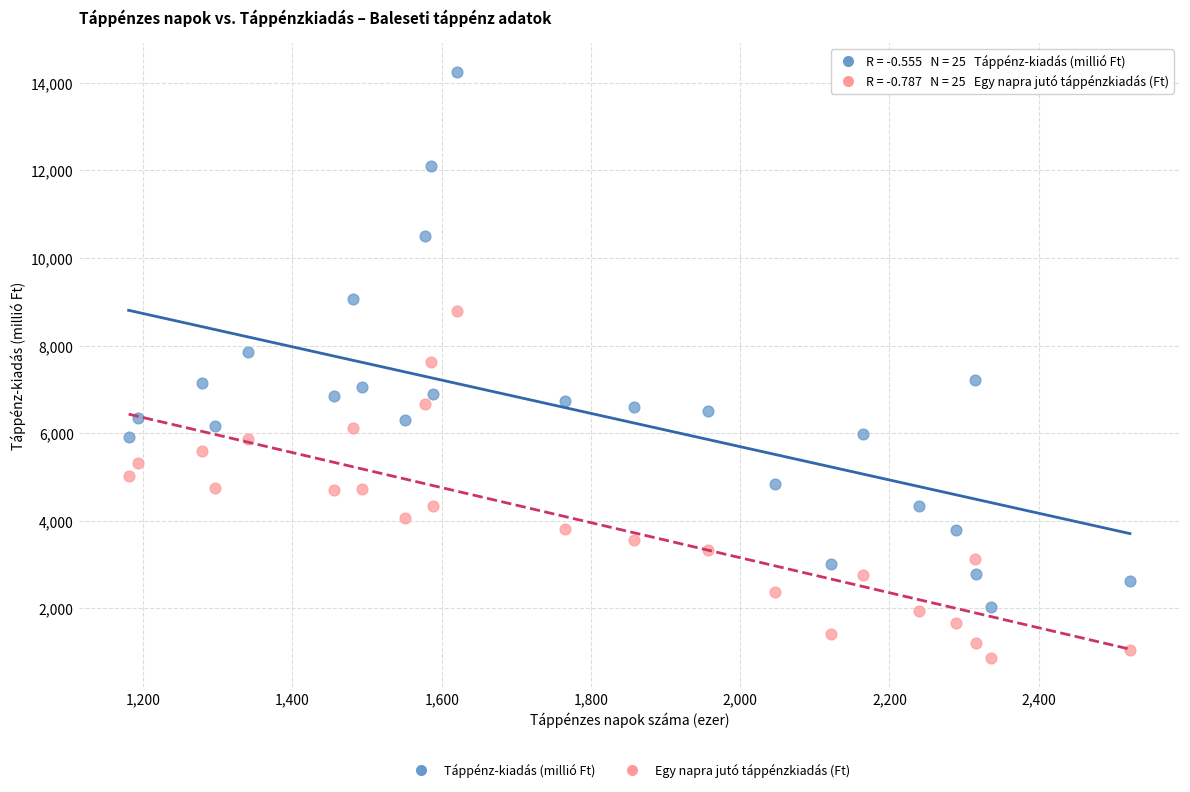

Which series reaches the maximum Y coordinate?

Táppénz-kiadás (millió Ft)